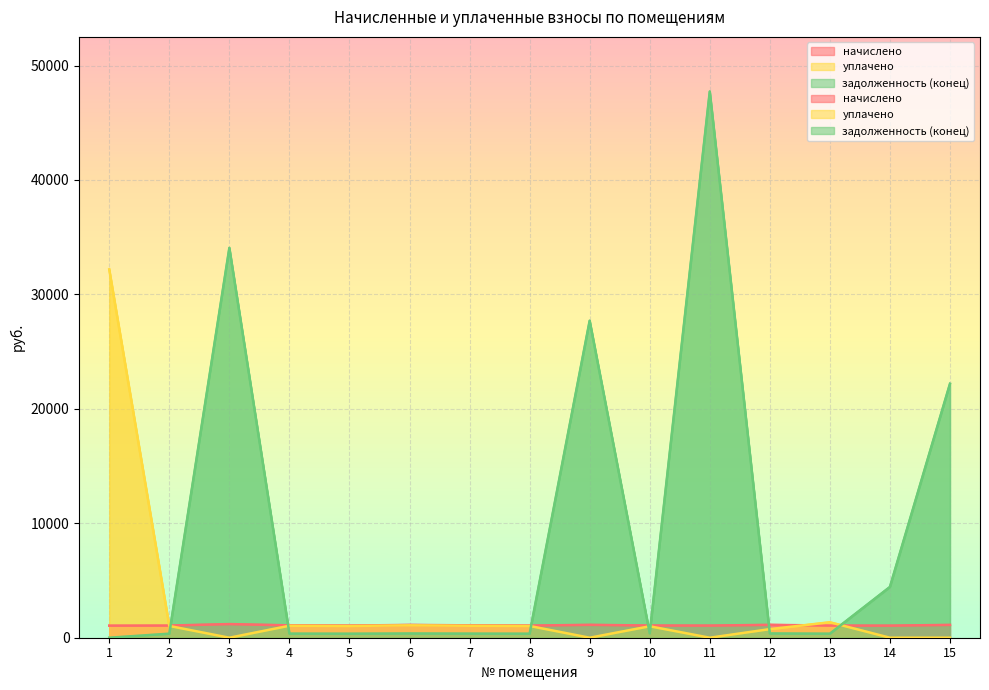

What is the total value across all series at 7?

2488.4